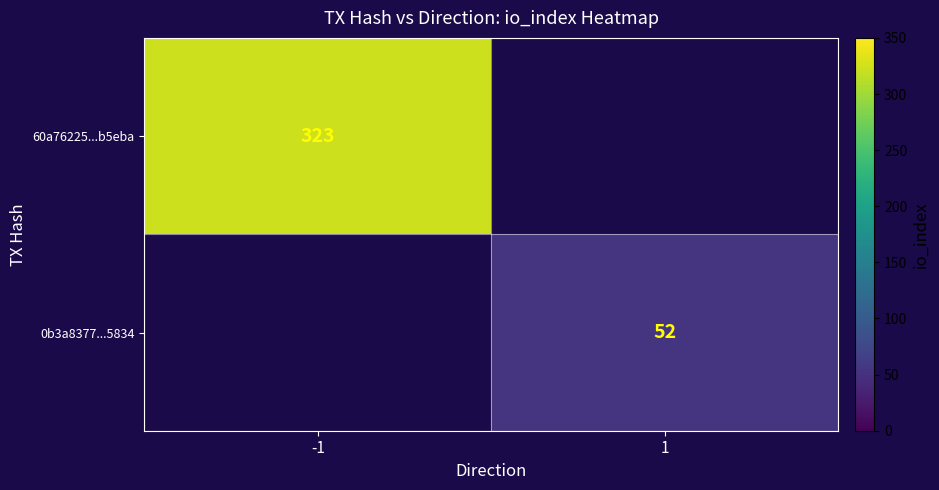

The value of 60a76225...b5eba at -1 is 323. True or false?

True